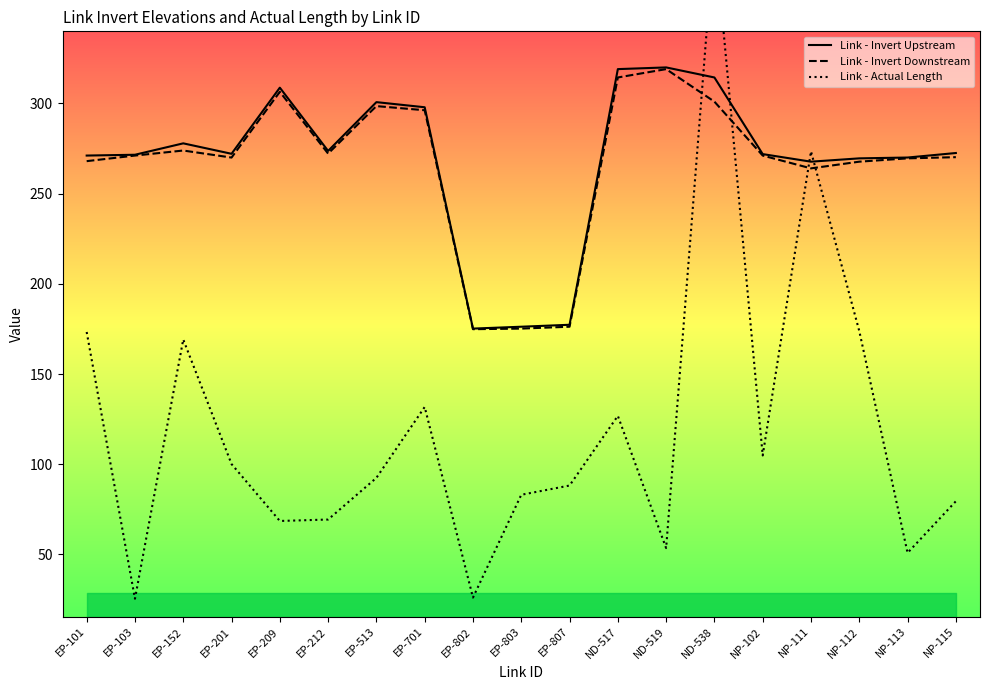

True or false: Link - Actual Length has more than 2 points higher than both neighbors.

True